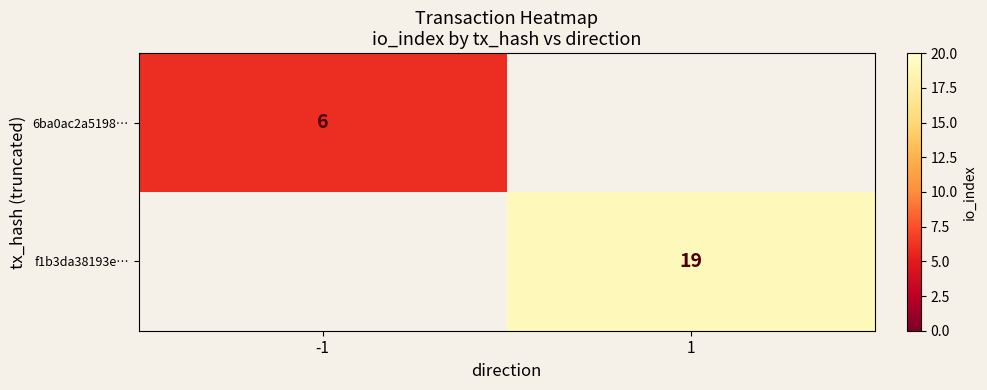

True or false: f1b3da38193e… has a value of 7 at 1.

False